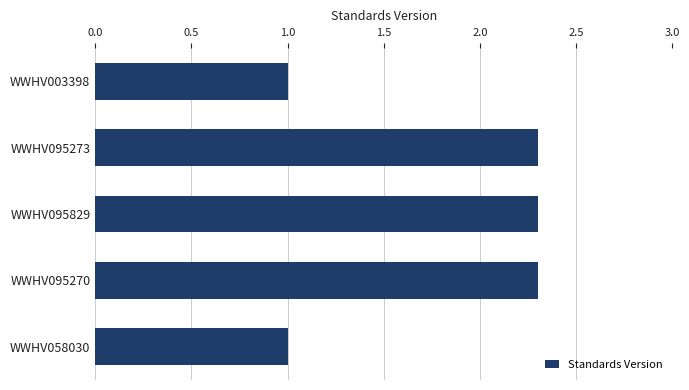

What is the maximum value shown in the chart?

2.3